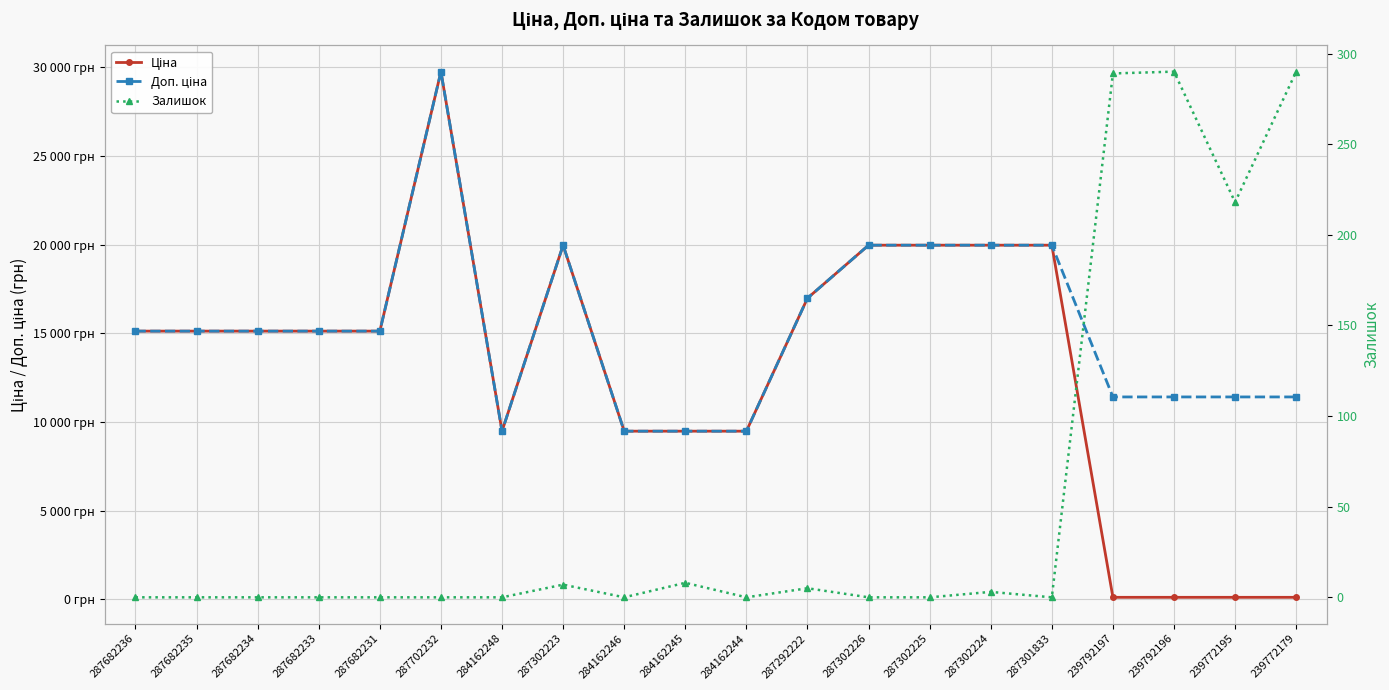

Which category has the highest value in the Доп. ціна series?

287702232